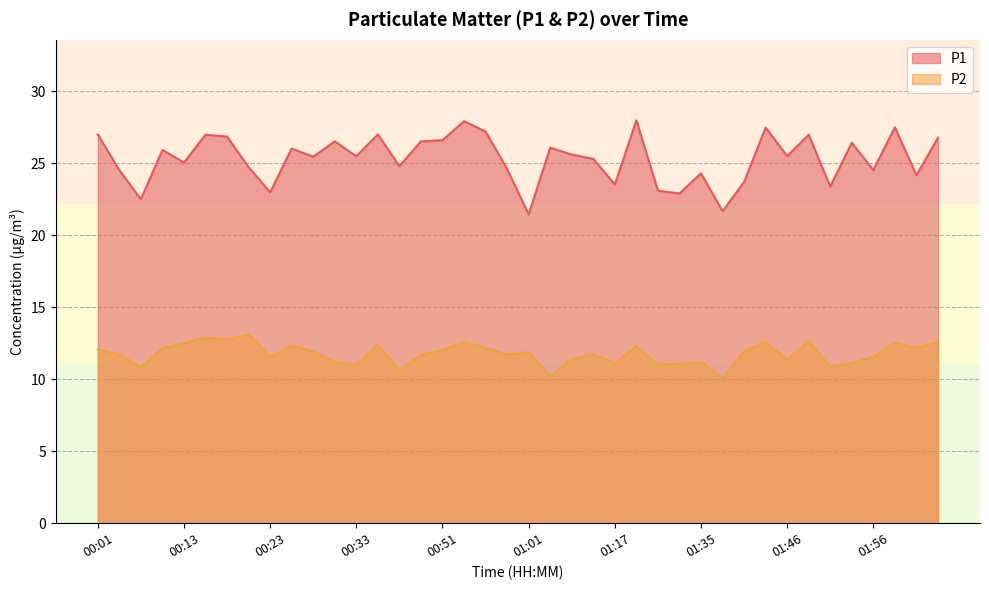

At which label does P1 reach its minimum?

01:01